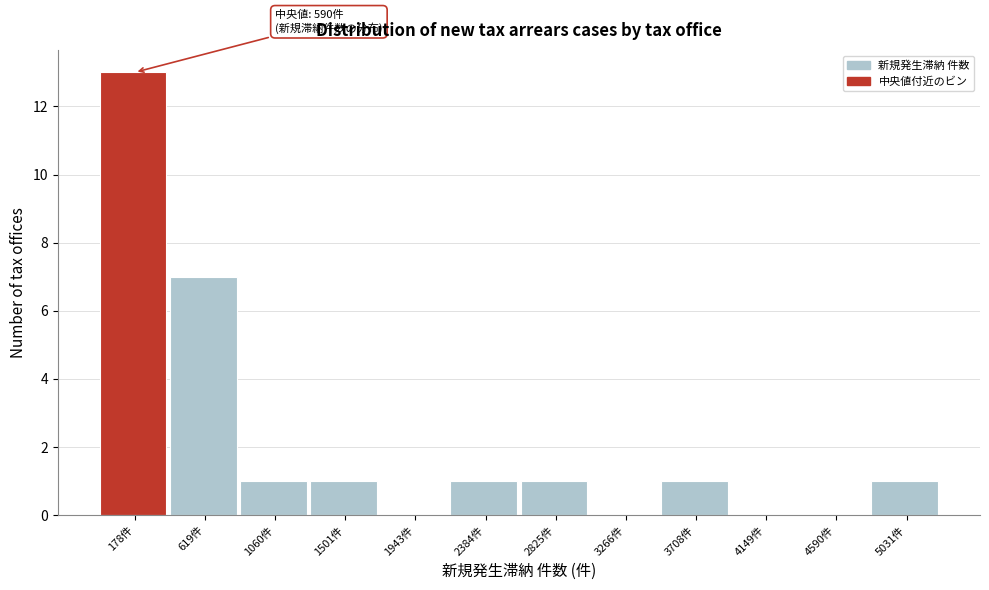

Reading left to right, what are all the values shown in this chart?

178件=13	619件=7	1060件=1	1501件=1	1943件=0	2384件=1	2825件=1	3266件=0	3708件=1	4149件=0	4590件=0	5031件=1